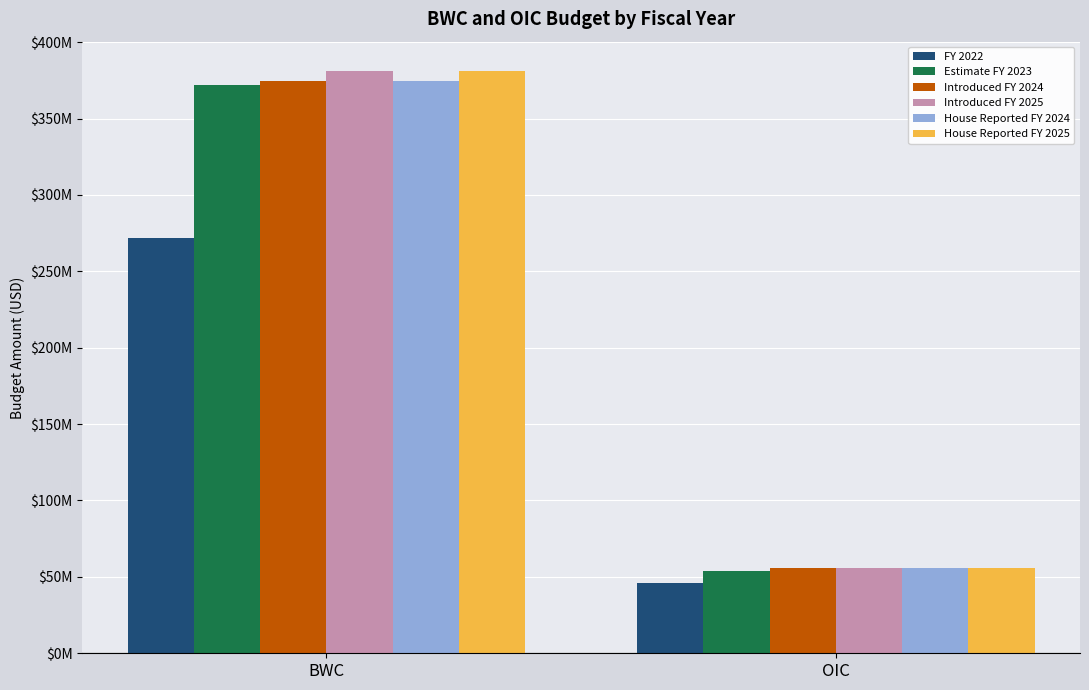

Are the bars horizontal?

No